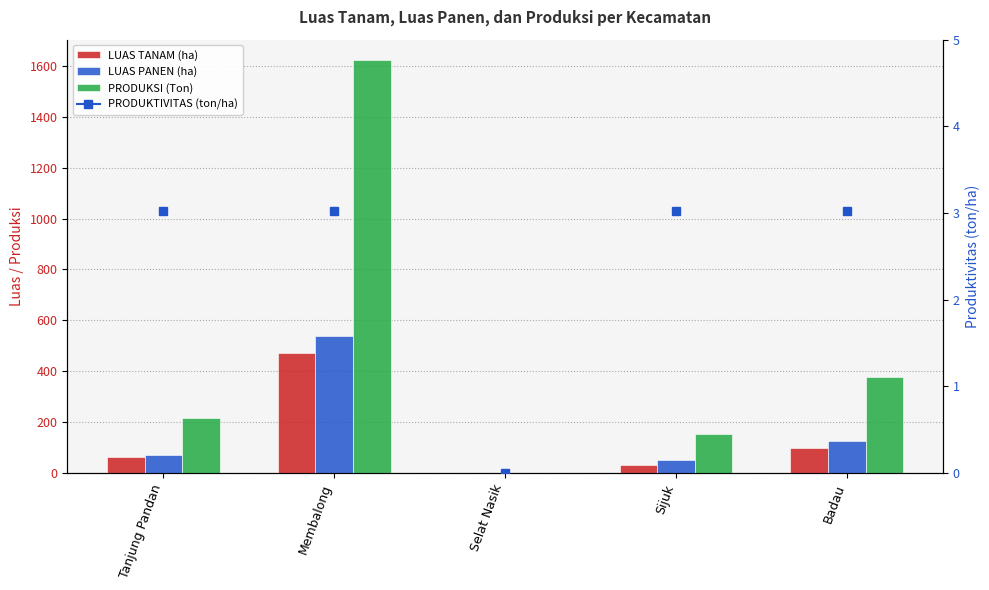

Rank the series at Tanjung Pandan from lowest to highest value.

LUAS TANAM (ha), LUAS PANEN (ha), PRODUKSI (Ton)